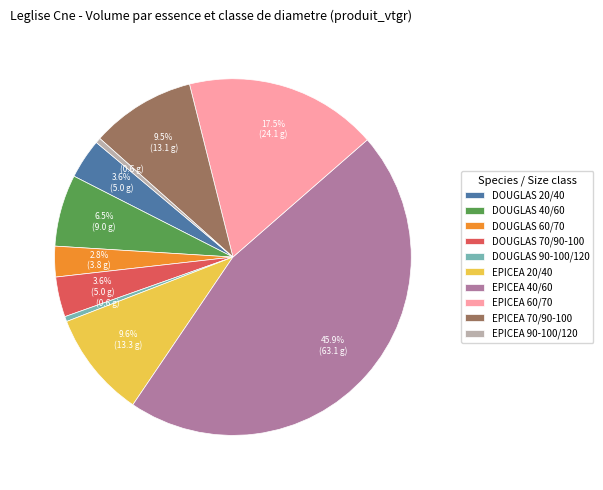

Which slice is the largest?

EPICEA 40/60